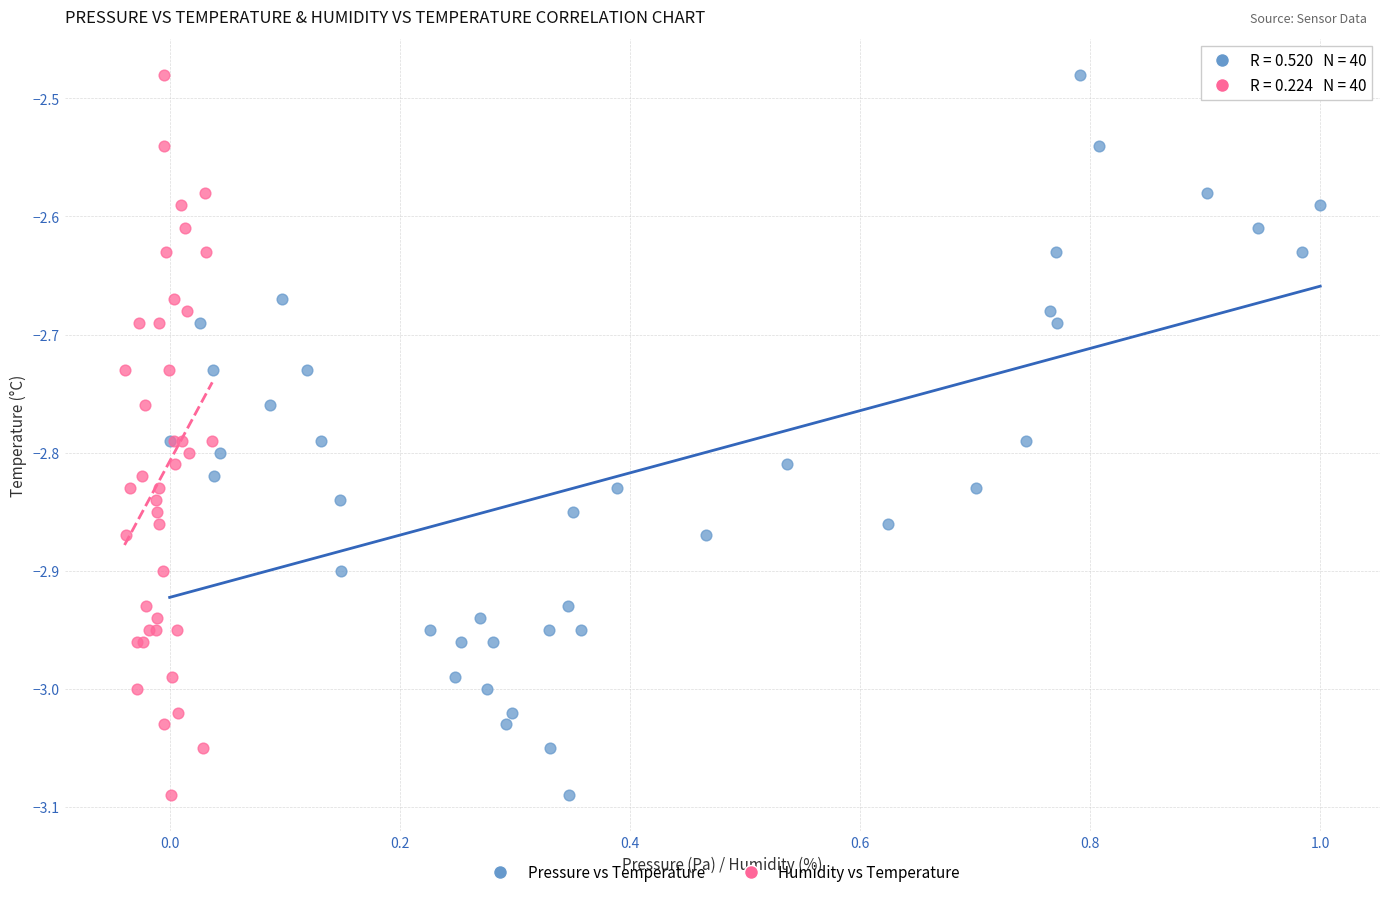

What are all the series names shown in the legend?

Pressure vs Temperature, Humidity vs Temperature